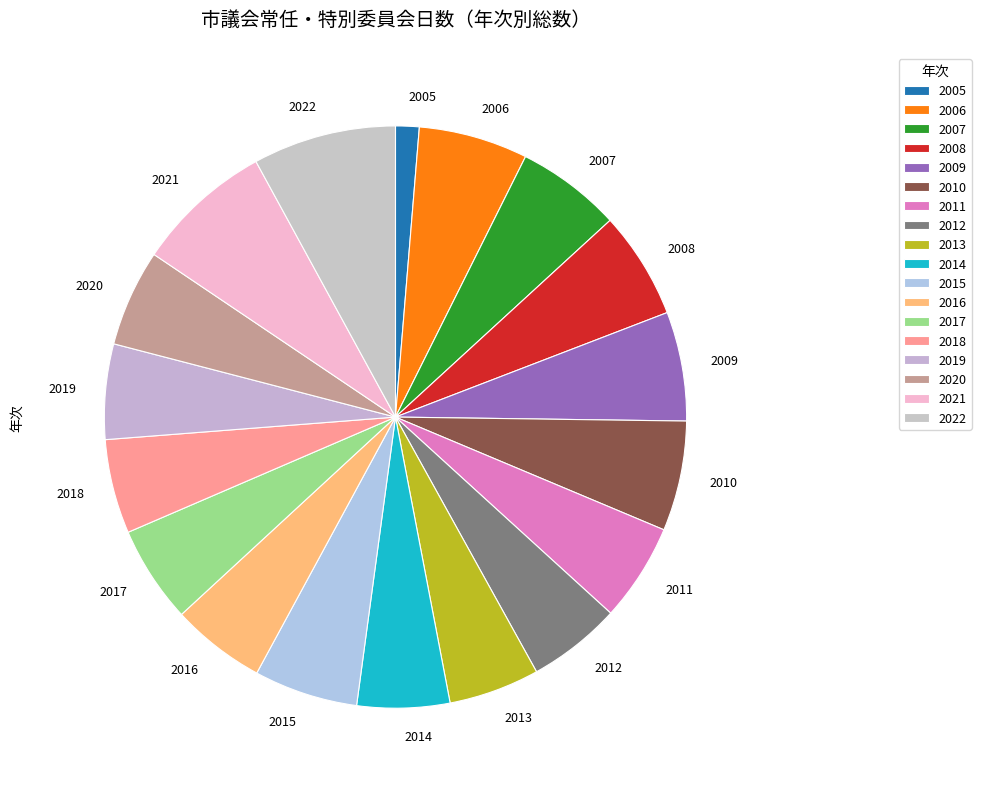

What is the smallest slice in the pie chart?

2005